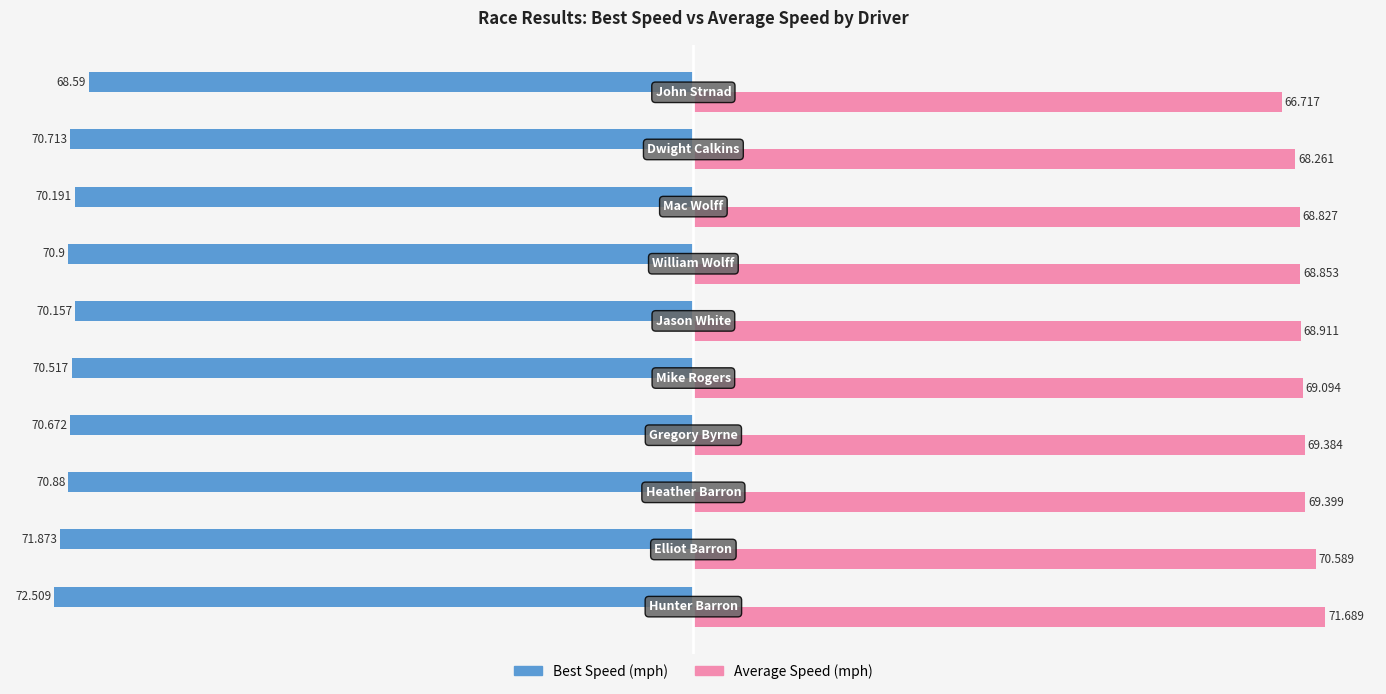

How many categories are shown in the chart?

10